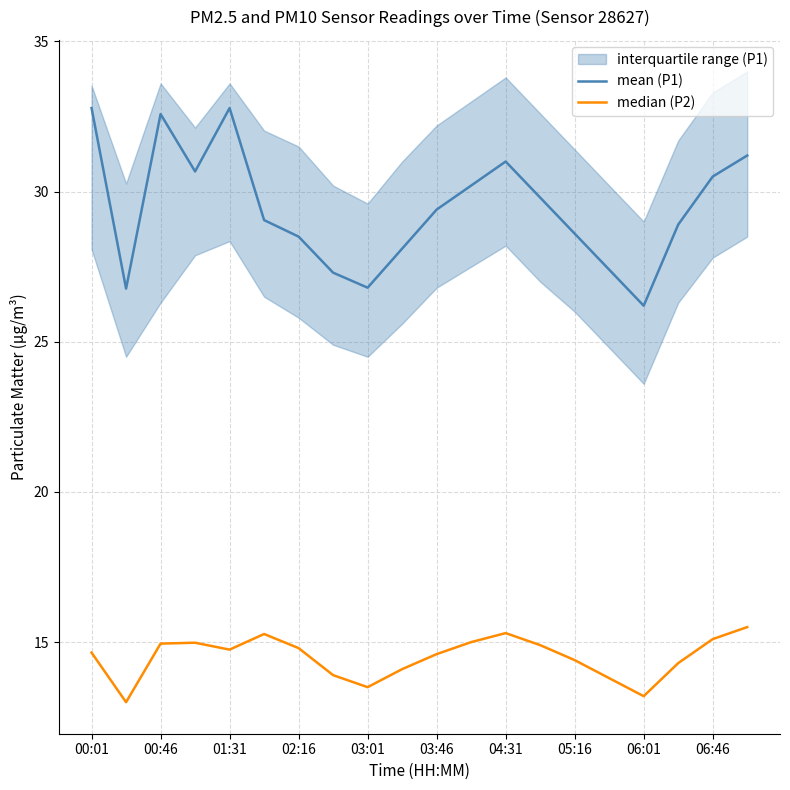

What is the highest value of the median (P2) series?

15.5